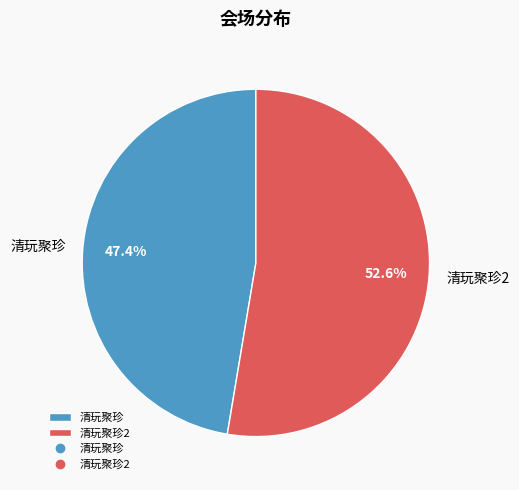

What percentage is NOT represented by 清玩聚珍?

52.6%